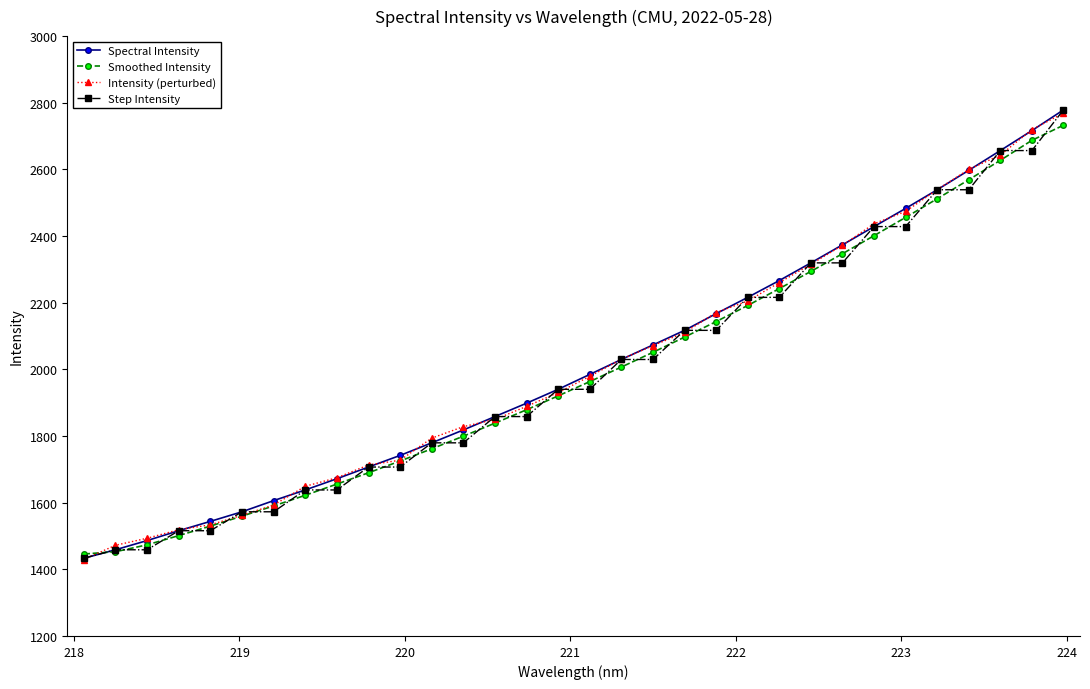

What is the maximum value for Smoothed Intensity?

2732.5